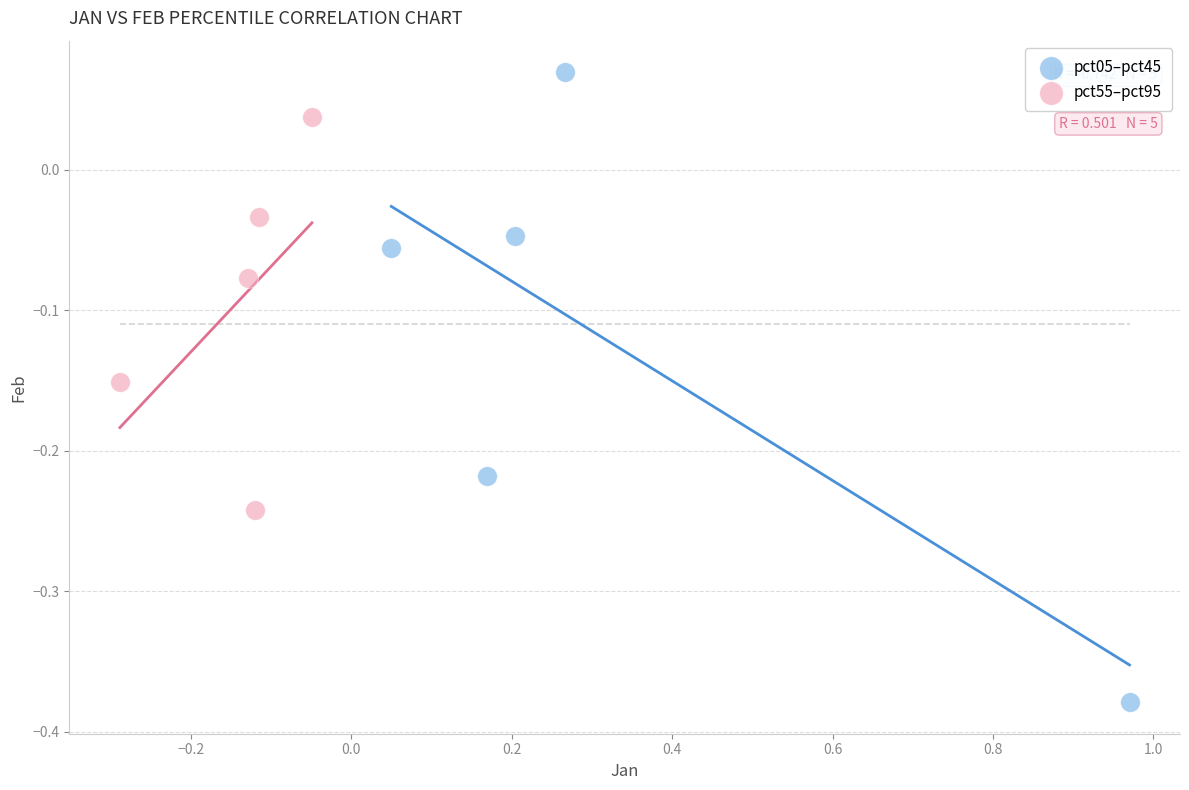

Which series contains the highest Y value?

pct05–pct45